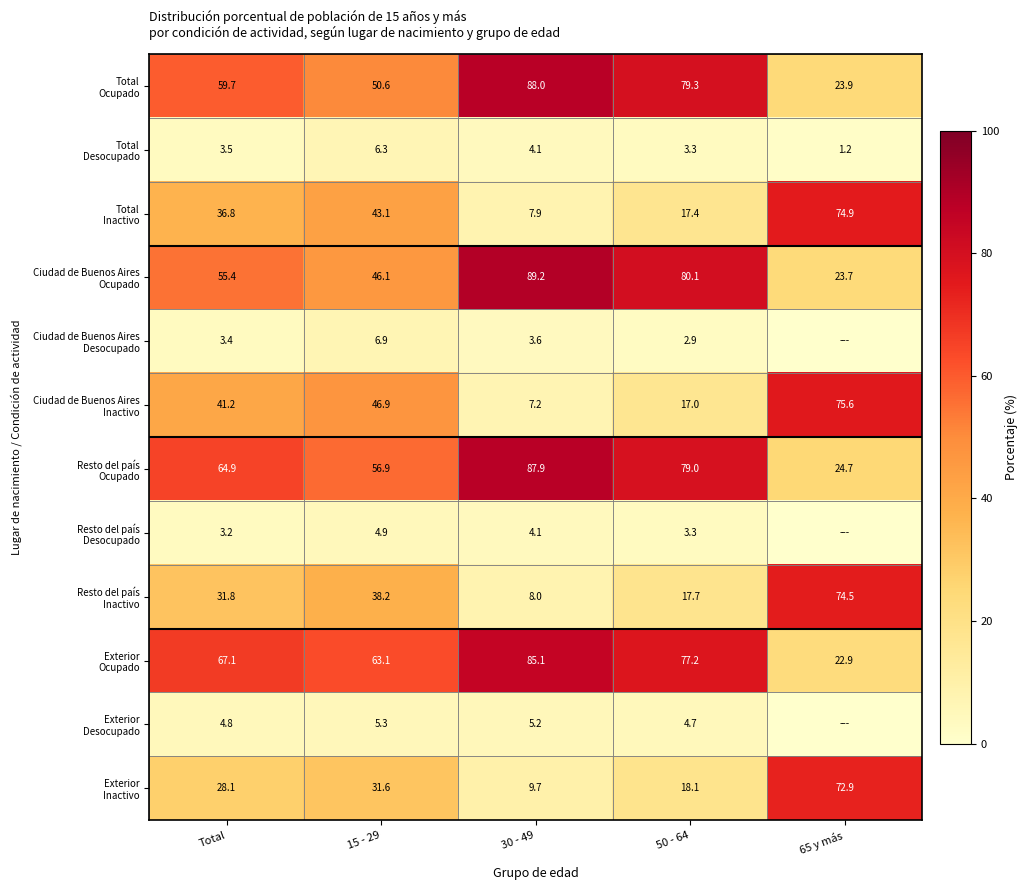

Is it true that Ciudad de Buenos Aires Desocupado equals 6.1 at 30 - 49?

False